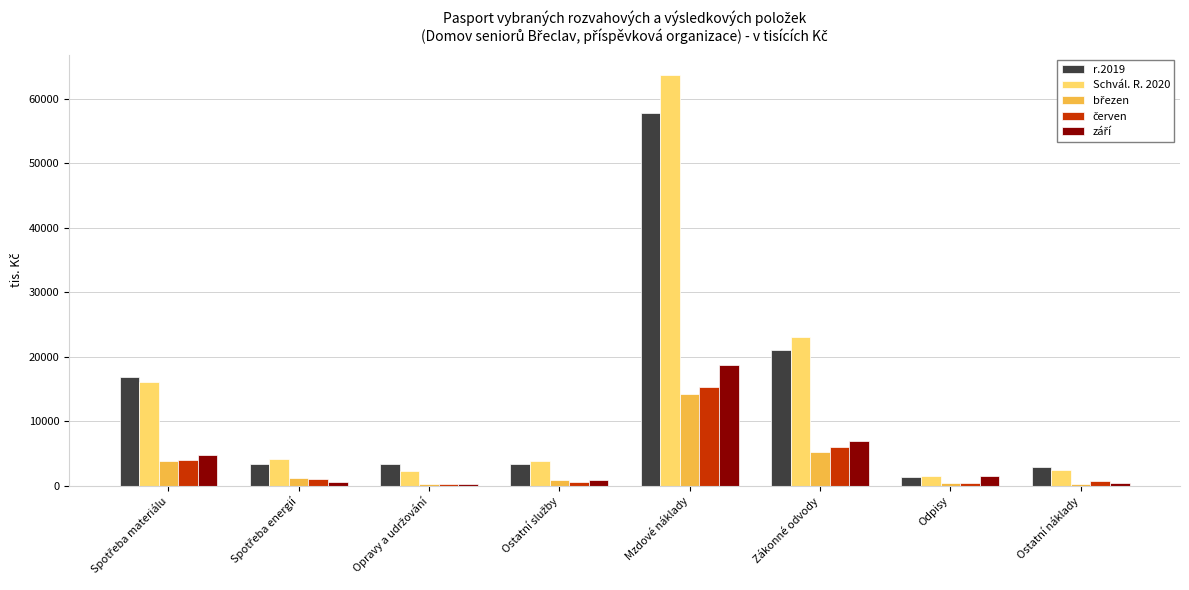

How many distinct data groups are displayed?

5